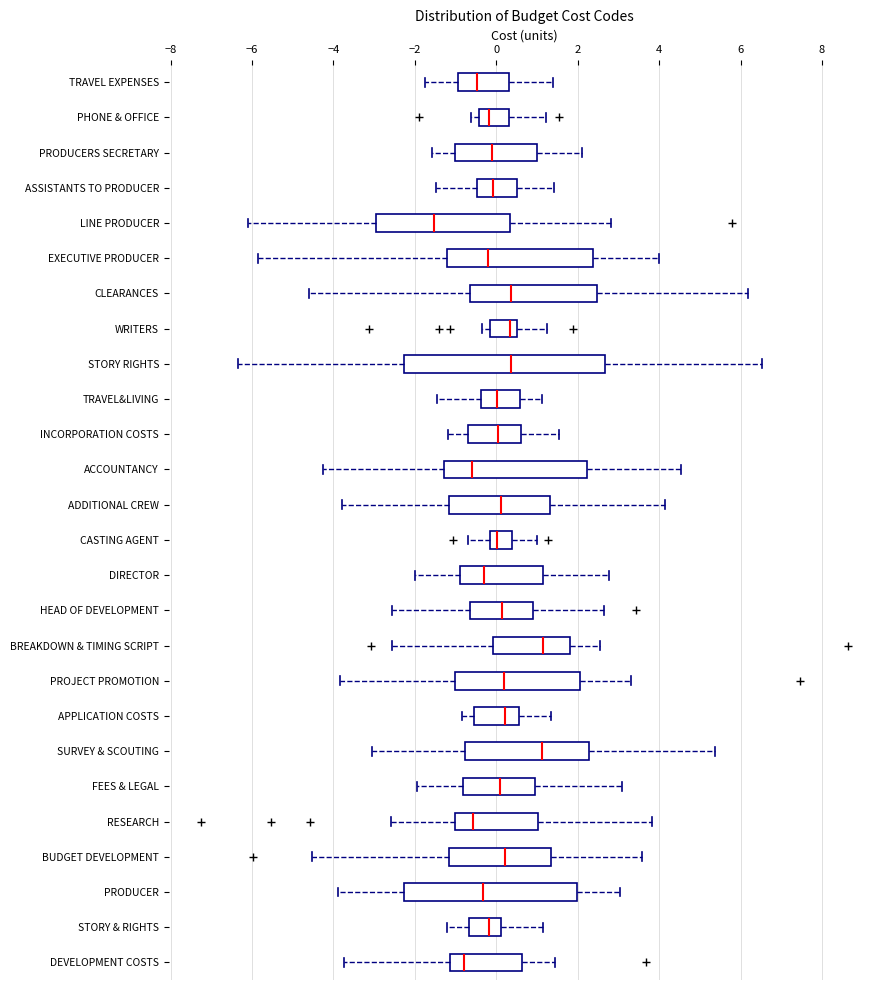

Which box has the furthest to the left median line?

LINE PRODUCER